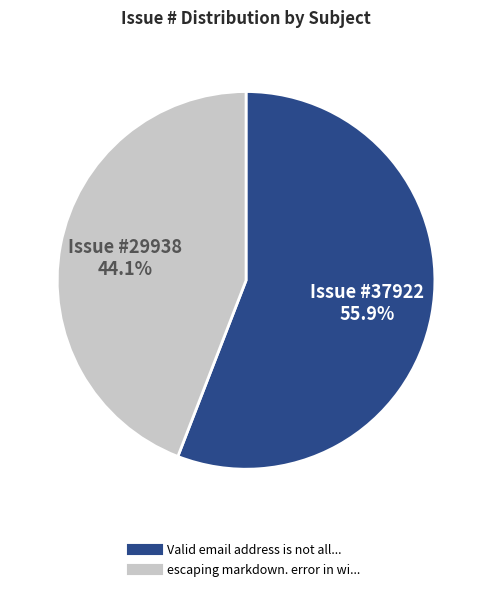

Does any single category account for the majority?

Yes